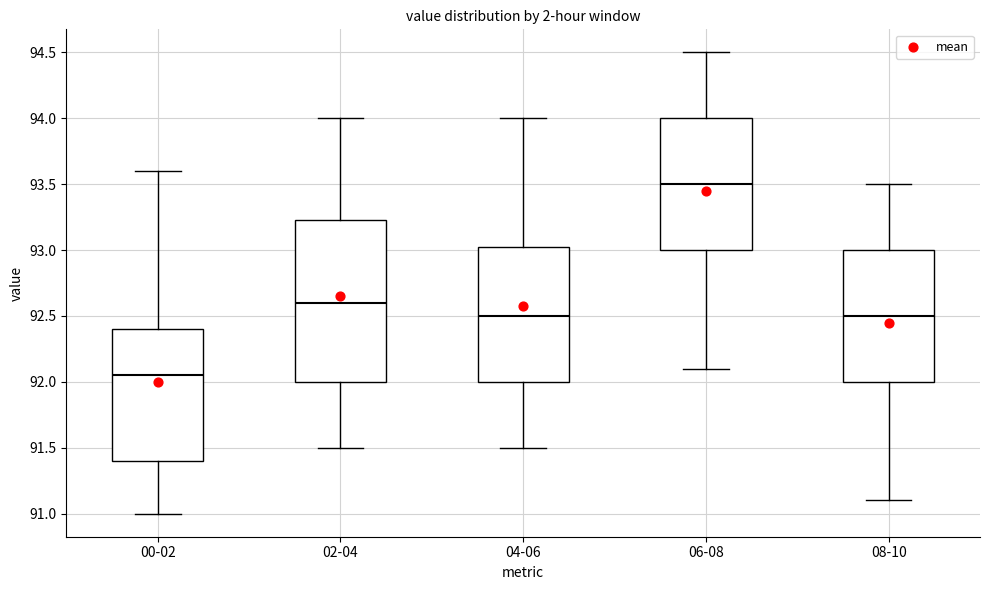

Reading left to right, read every box against the y-axis: the position of its median line, the range the box covers, and the ends of its whiskers. The values are not printed on the chart, so give them approximately, as read against the axis.

00-02: median 92.05, box 91.40 to 92.40, whiskers 91.00 to 93.60
02-04: median 92.60, box 92.00 to 93.25, whiskers 91.50 to 94.00
04-06: median 92.50, box 92.00 to 93.05, whiskers 91.50 to 94.00
06-08: median 93.50, box 93.00 to 94.00, whiskers 92.10 to 94.50
08-10: median 92.50, box 92.00 to 93.00, whiskers 91.10 to 93.50